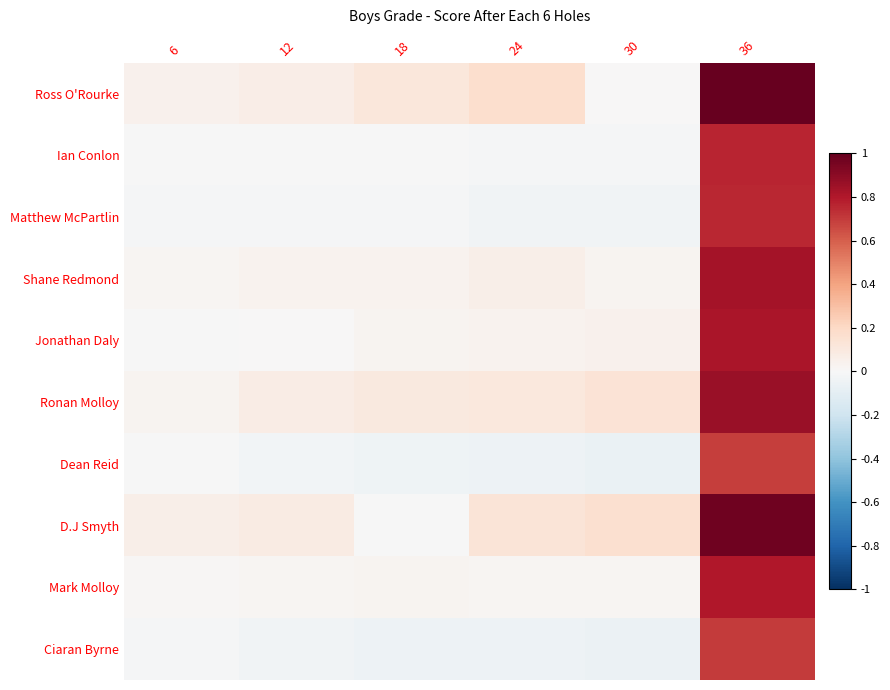

Reading left to right, transcribe all the data shown in this chart.

Ross O'Rourke: 6=0.0	12=0.1	18=0.1	24=0.2	30=0.0	36=1.0
Ian Conlon: 6=-0.0	12=-0.0	18=-0.0	24=-0.0	30=-0.0	36=0.8
Matthew McPartlin: 6=-0.0	12=-0.0	18=-0.0	24=-0.0	30=-0.0	36=0.8
Shane Redmond: 6=0.0	12=0.0	18=0.0	24=0.1	30=0.0	36=0.8
Jonathan Daly: 6=-0.0	12=0.0	18=0.0	24=0.0	30=0.0	36=0.8
Ronan Molloy: 6=0.0	12=0.1	18=0.1	24=0.1	30=0.1	36=0.9
Dean Reid: 6=-0.0	12=-0.0	18=-0.0	24=-0.1	30=-0.1	36=0.7
D.J Smyth: 6=0.1	12=0.1	18=-0.0	24=0.1	30=0.2	36=1.0
Mark Molloy: 6=0.0	12=0.0	18=0.0	24=0.0	30=0.0	36=0.8
Ciaran Byrne: 6=-0.0	12=-0.0	18=-0.1	24=-0.1	30=-0.1	36=0.7